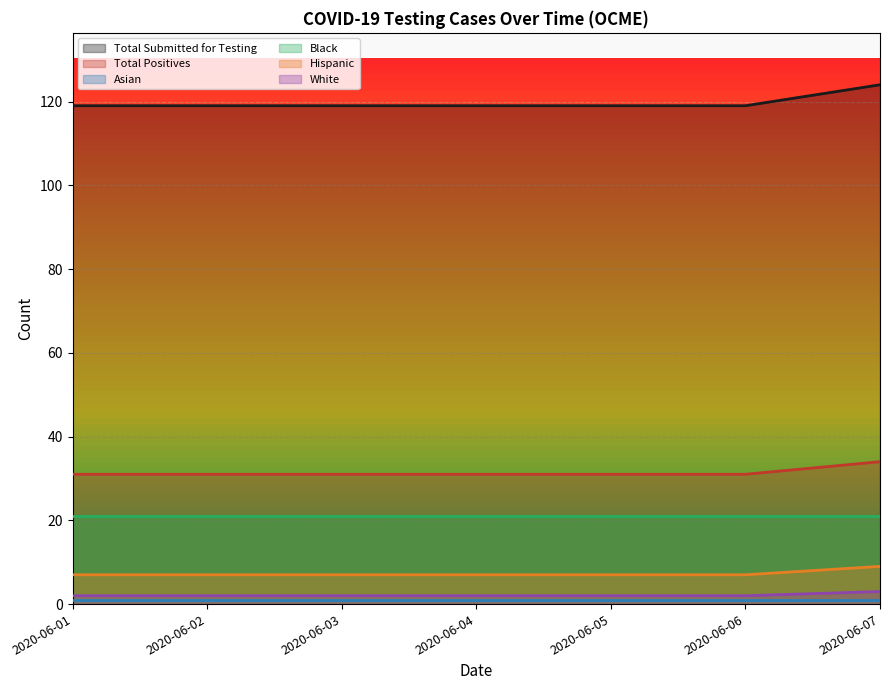

Is the value of Total Positives at 2020-06-06 greater than the value of White at 2020-06-01?

Yes